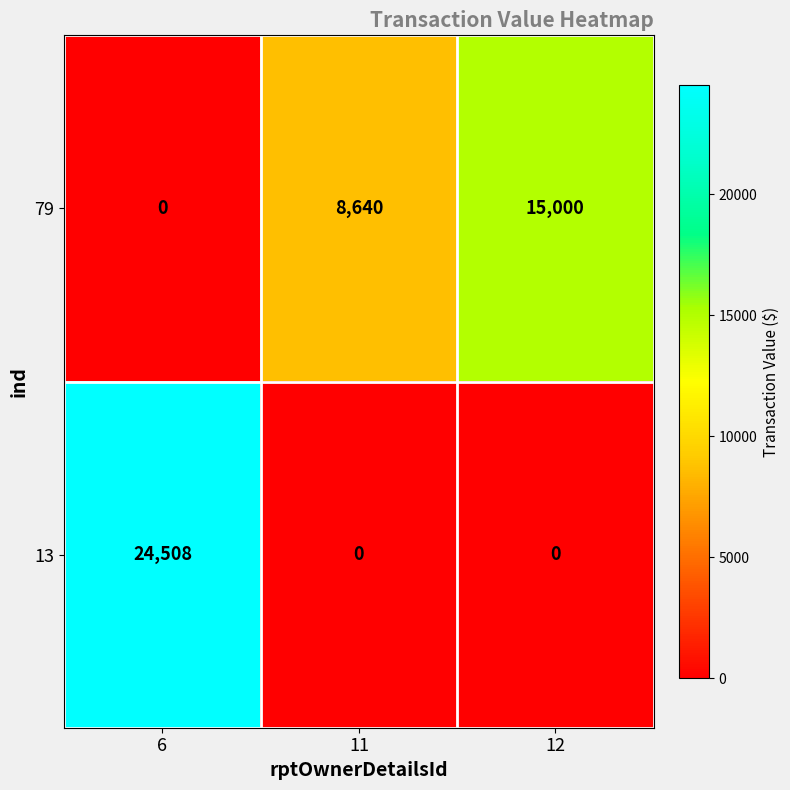

Rank the series at 12 from highest to lowest value.

79, 13